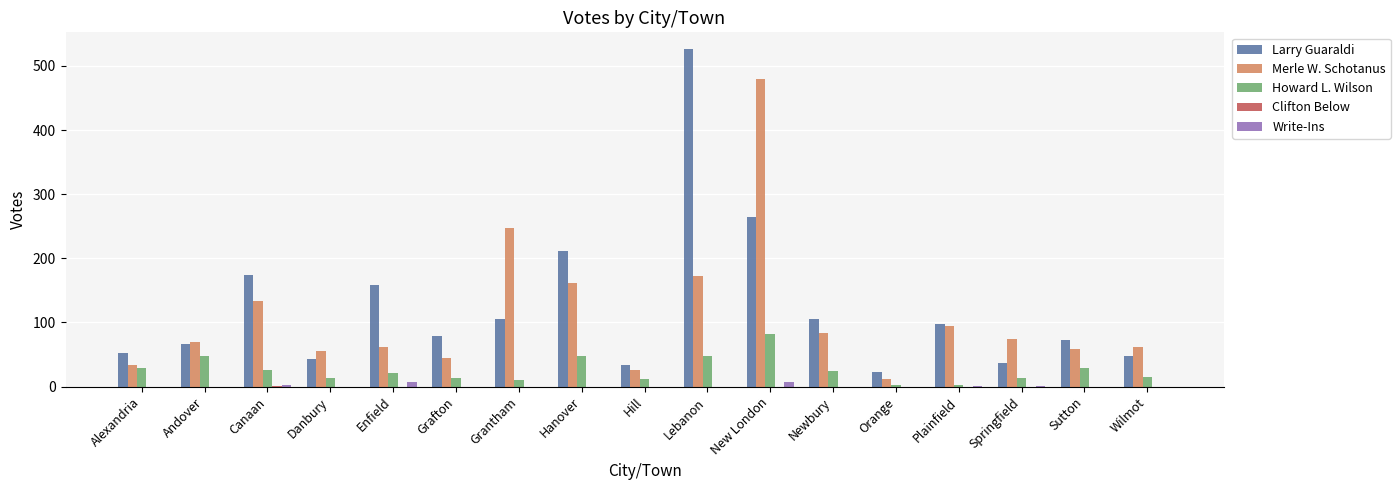

What is the total value across all series at Plainfield?

196